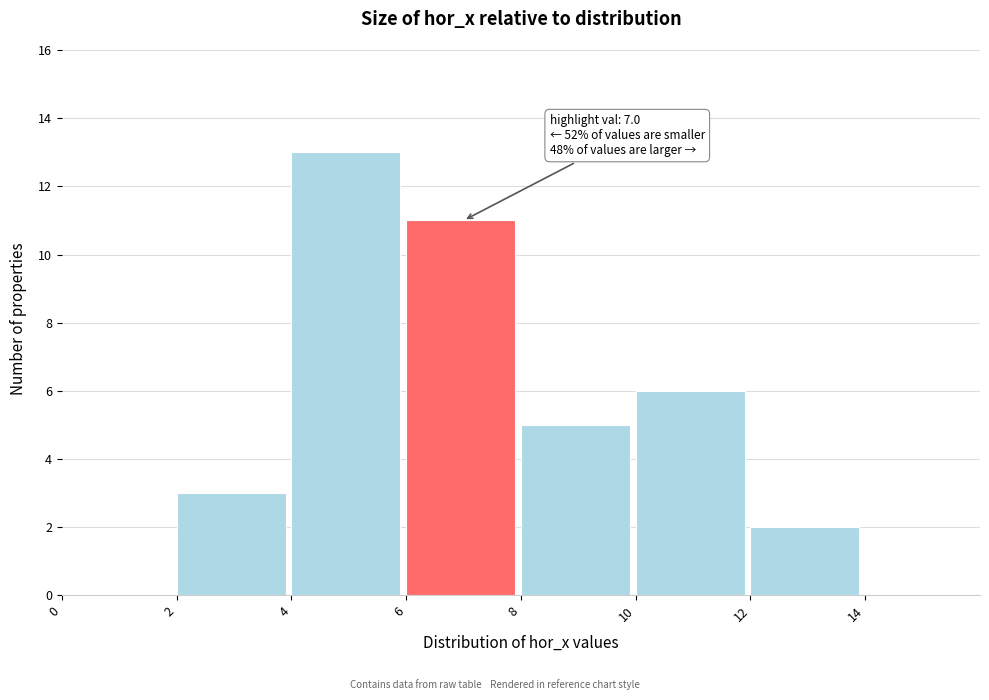

Which range on the x-axis has the tallest bar?

4 to 6